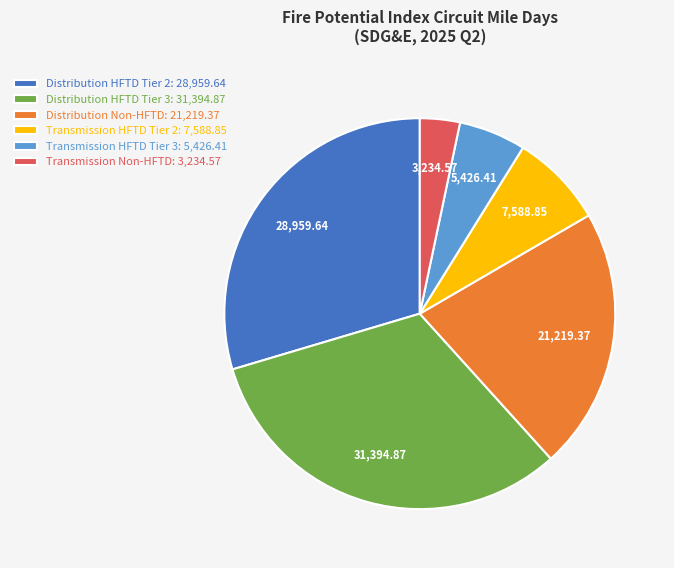

Combined, do Distribution HFTD Tier 2: 28,959.64 and Distribution HFTD Tier 3: 31,394.87 account for over 50%?

Yes